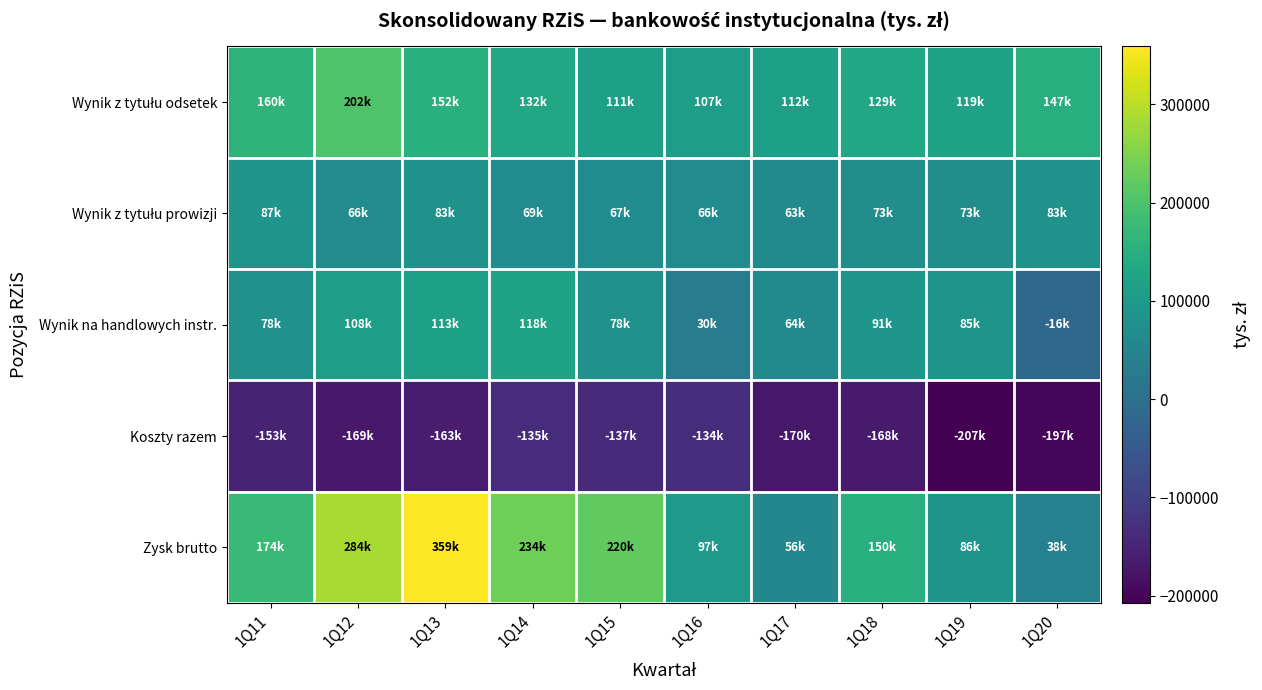

What is the total value across all series at 1Q11?

347276.3